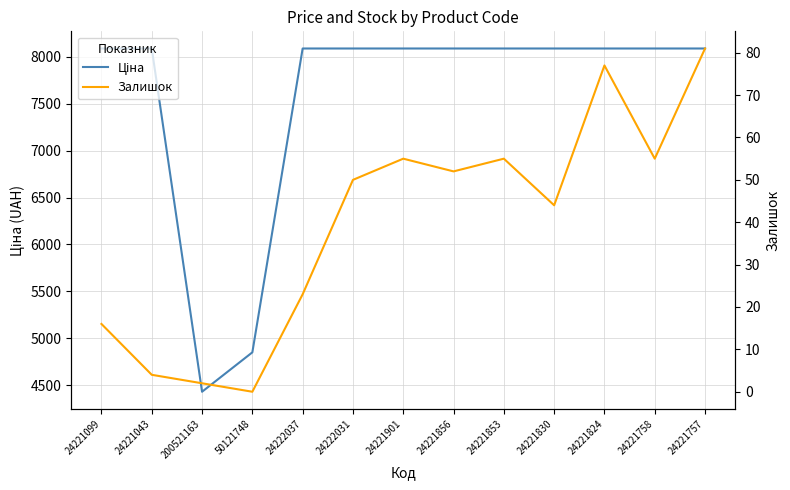

True or false: Залишок and Ціна cross at least once.

False